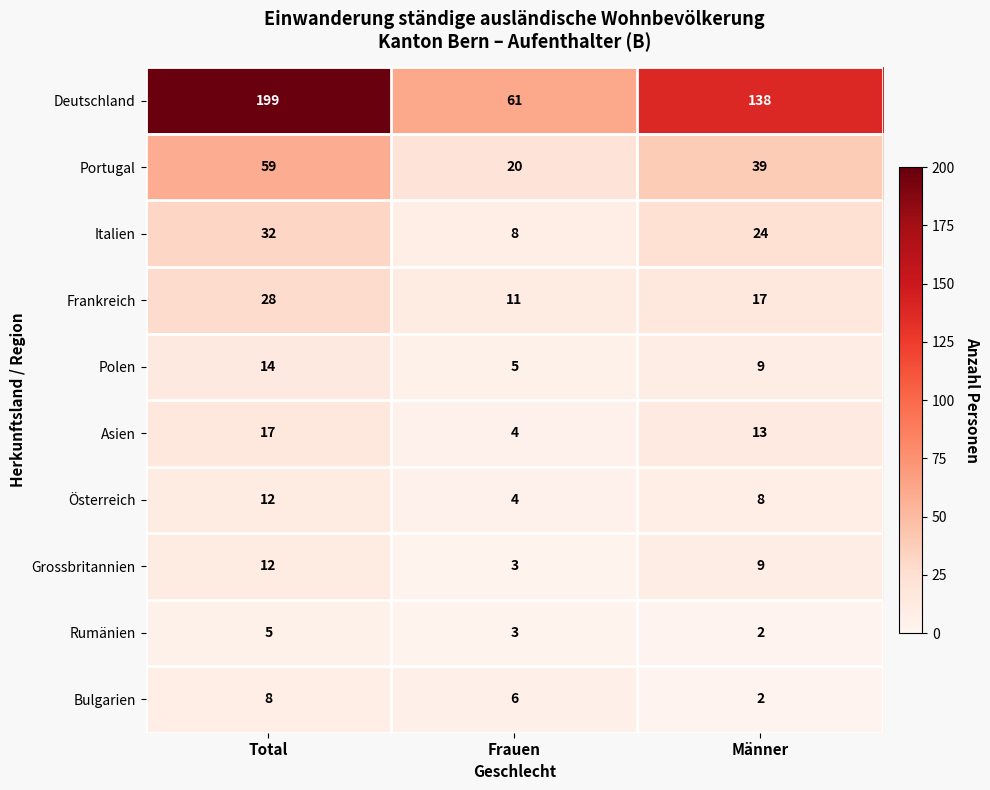

At which category is the sum across all series the highest?

Total